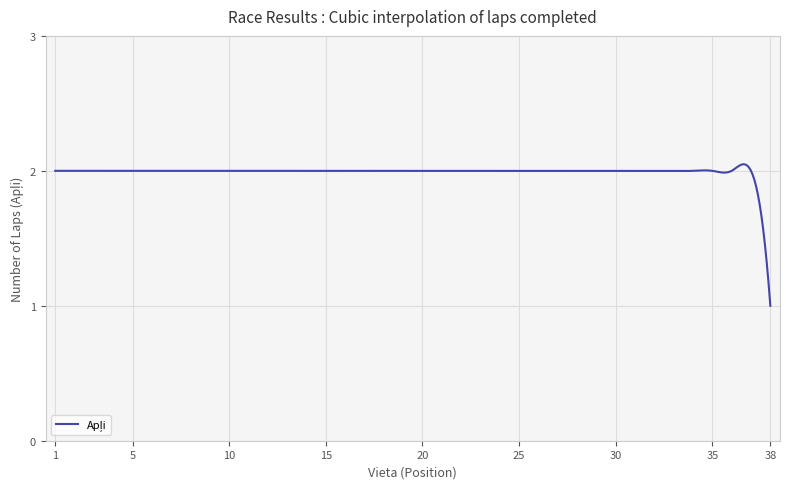

Reading right to left, what are all the values shown in this chart?

1	2	2	2	2	2	2	2	2	2	2	2	2	2	2	2	2	2	2	2	2	2	2	2	2	2	2	2	2	2	2	2	2	2	2	2	2	2